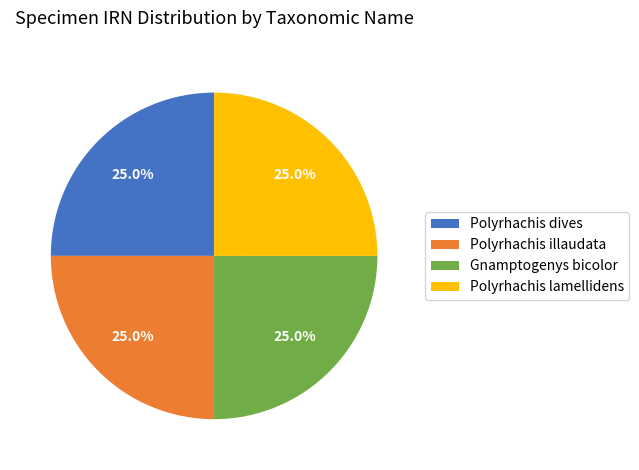

What portion of the pie excludes Polyrhachis illaudata?

75.0%